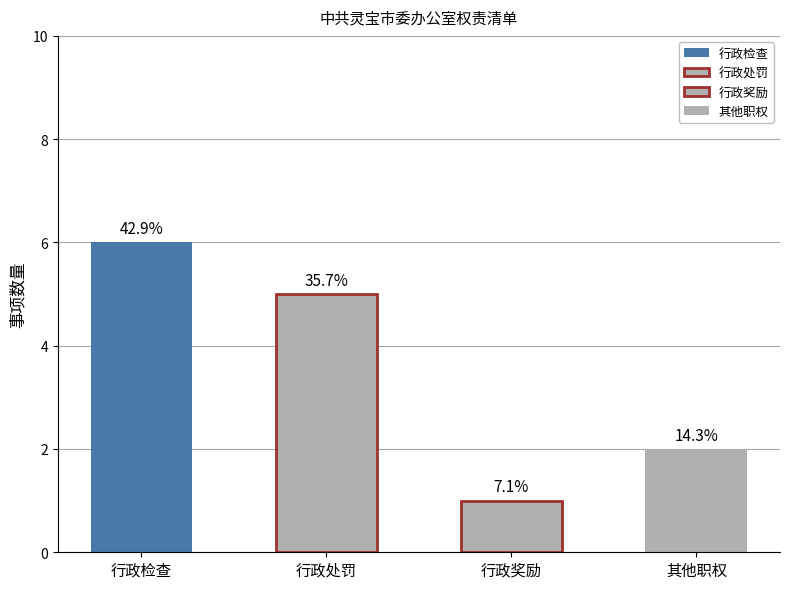

Reading right to left, extract all data points from this chart.

2	1	5	6